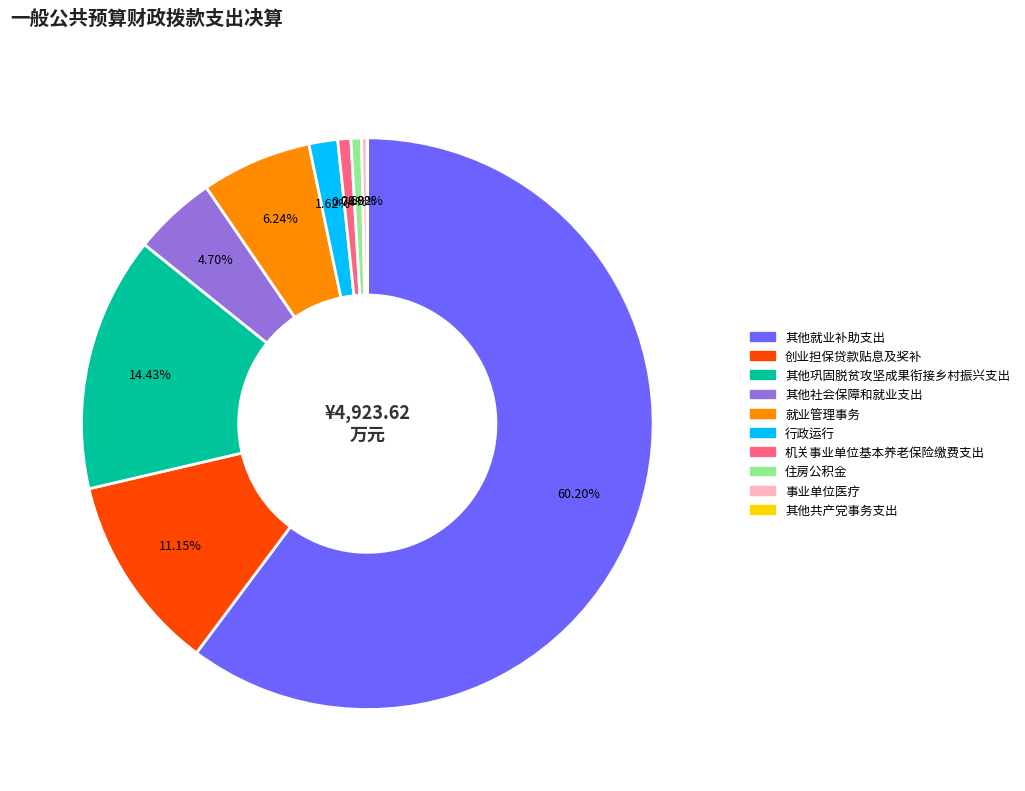

To the nearest percent, what is the combined percentage of 其他就业补助支出 and 其他社会保障和就业支出?

65%